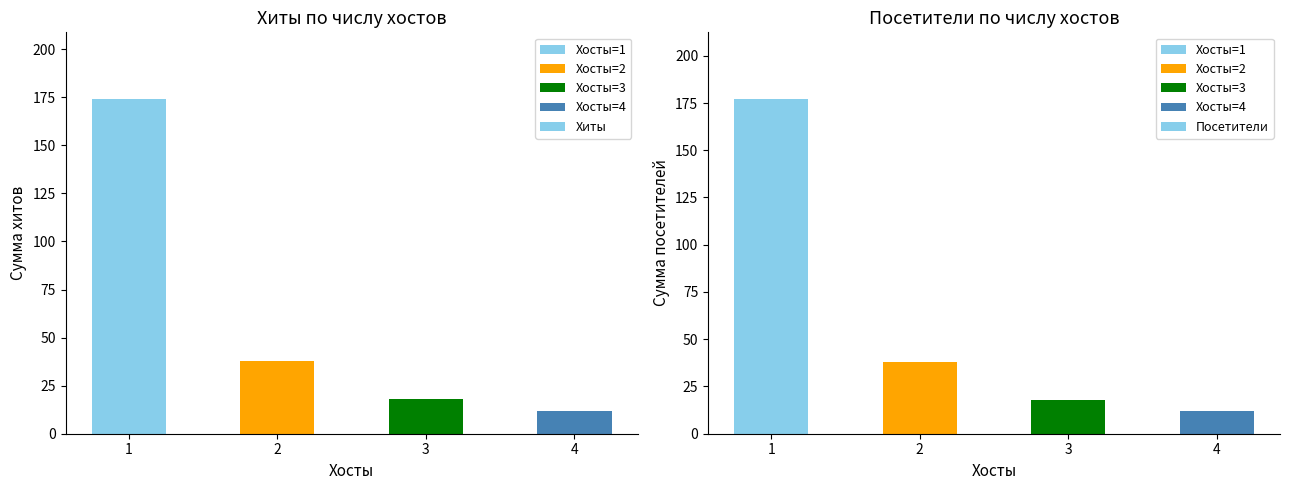

What is the difference between the maximum and minimum values in the Посетители series?

165